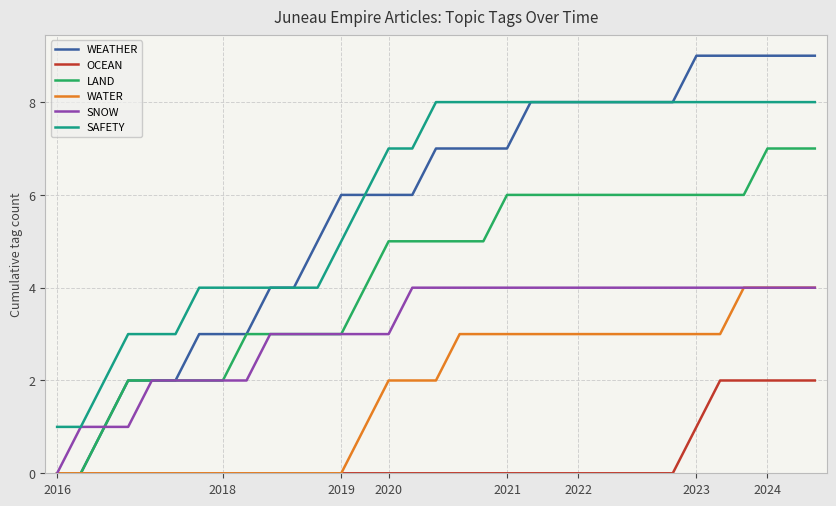

Reading right to left, what are all the values shown in this chart?

WEATHER: 9	9	9	9	9	9	8	8	8	8	8	8	8	7	7	7	7	6	6	6	6	5	4	4	3	3	3	2	2	2	1	0	0
OCEAN: 2	2	2	2	2	1	0	0	0	0	0	0	0	0	0	0	0	0	0	0	0	0	0	0	0	0	0	0	0	0	0	0	0
LAND: 7	7	7	6	6	6	6	6	6	6	6	6	6	6	5	5	5	5	5	4	3	3	3	3	3	2	2	2	2	2	1	0	0
WATER: 4	4	4	4	3	3	3	3	3	3	3	3	3	3	3	3	2	2	2	1	0	0	0	0	0	0	0	0	0	0	0	0	0
SNOW: 4	4	4	4	4	4	4	4	4	4	4	4	4	4	4	4	4	4	3	3	3	3	3	3	2	2	2	2	2	1	1	1	0
SAFETY: 8	8	8	8	8	8	8	8	8	8	8	8	8	8	8	8	8	7	7	6	5	4	4	4	4	4	4	3	3	3	2	1	1